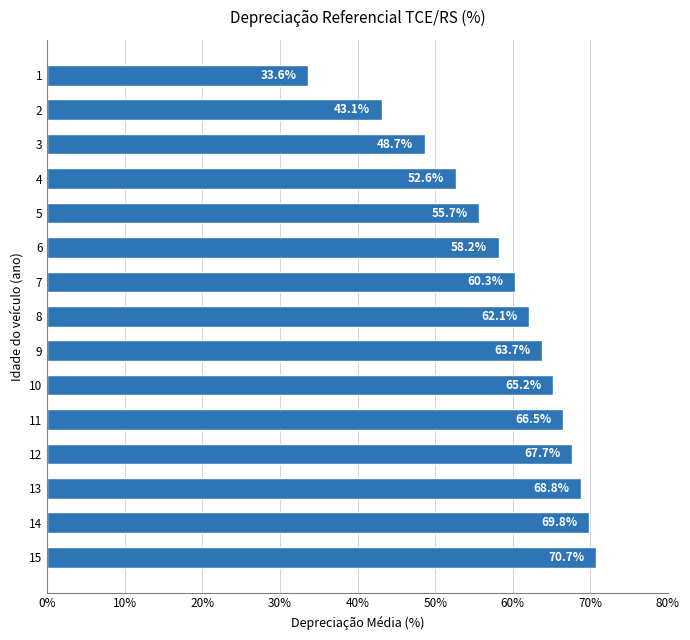

Reading top to bottom, what are all the values shown in this chart?

1=33.6	2=43.1	3=48.7	4=52.6	5=55.7	6=58.2	7=60.3	8=62.1	9=63.7	10=65.2	11=66.5	12=67.7	13=68.8	14=69.8	15=70.7